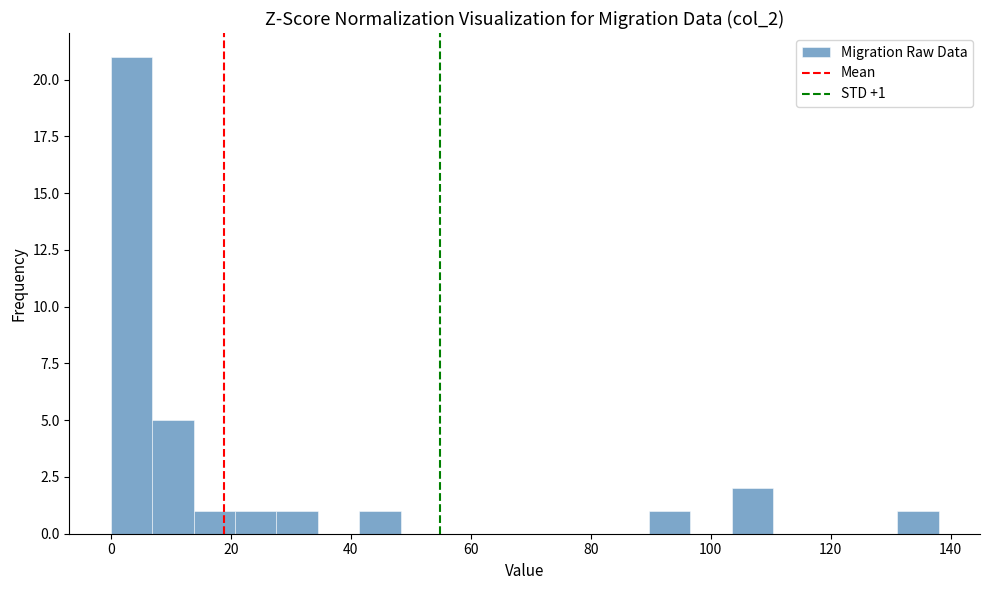

Read against the x-axis, roughly where is the centre of the tallest bar?

4